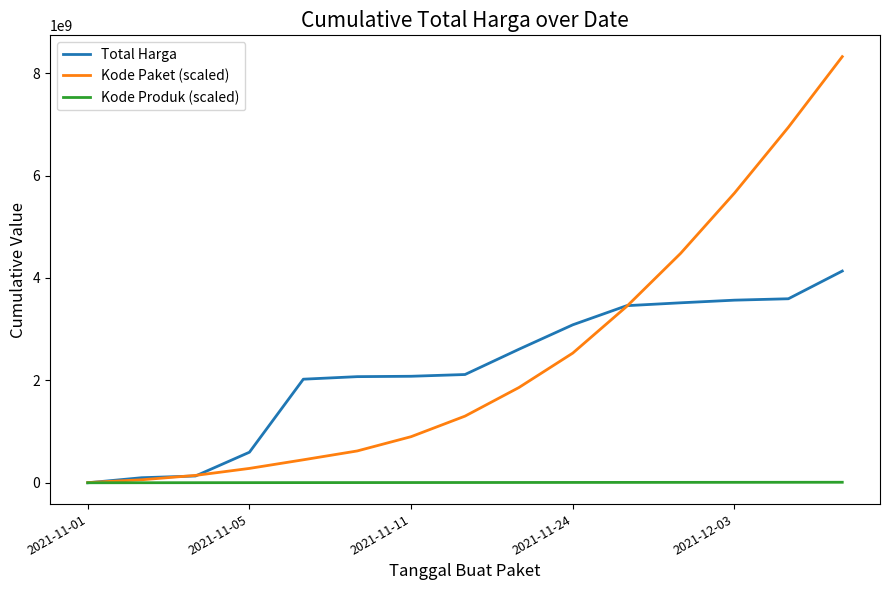

Rank the series by their maximum value, from highest to lowest.

Kode Paket (scaled), Total Harga, Kode Produk (scaled)